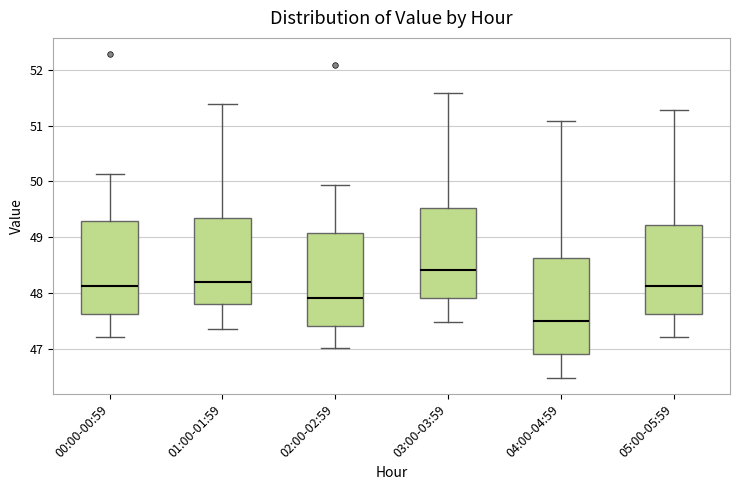

Reading left to right, read every box against the y-axis: the position of its median line, the range the box covers, and the ends of its whiskers. The values are not printed on the chart, so give them approximately, as read against the axis.

00:00-00:59: median 48.1, box 47.6 to 49.3, whiskers 47.2 to 50.1
01:00-01:59: median 48.2, box 47.8 to 49.3, whiskers 47.4 to 51.4
02:00-02:59: median 47.9, box 47.4 to 49.1, whiskers 47.0 to 49.9
03:00-03:59: median 48.4, box 47.9 to 49.5, whiskers 47.5 to 51.6
04:00-04:59: median 47.5, box 46.9 to 48.6, whiskers 46.5 to 51.1
05:00-05:59: median 48.1, box 47.6 to 49.2, whiskers 47.2 to 51.3